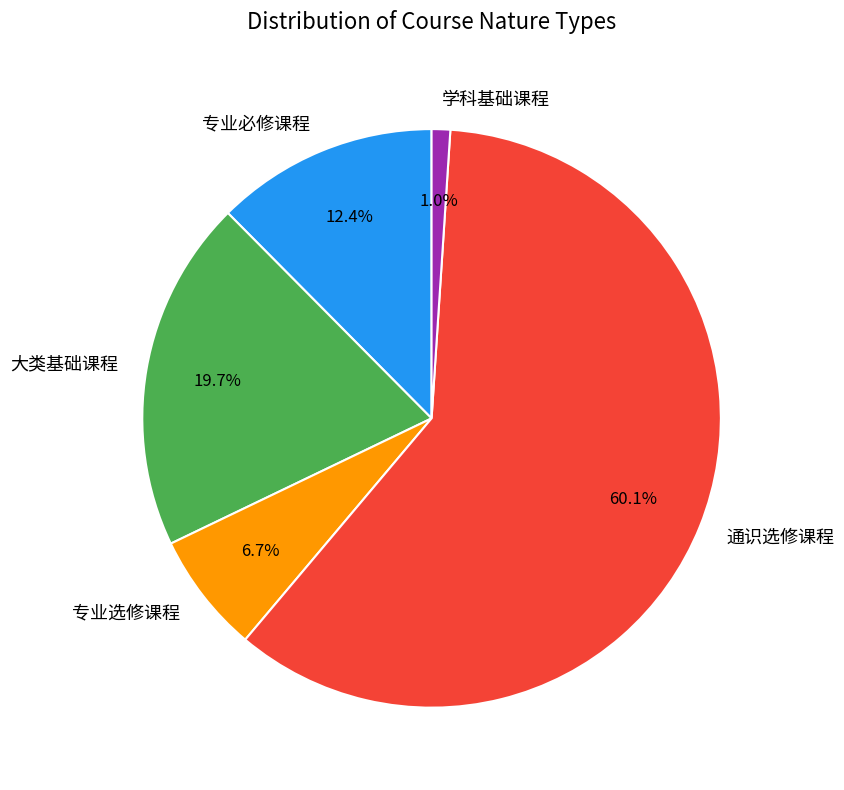

Which slice is the largest?

通识选修课程